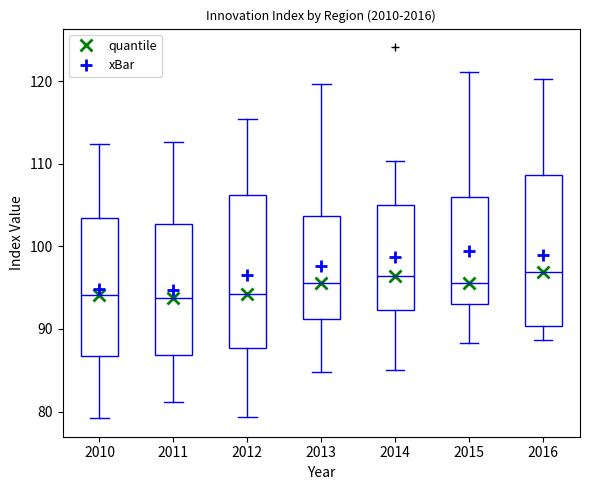

Reading left to right, transcribe this box plot: for each box, give where its median line is, the range the box spans, and where its two whiskers end, as read against the y-axis. The values are not printed on the chart, so give them approximately, as read against the axis.

2010: median 94, box 87 to 103, whiskers 79 to 112
2011: median 94, box 87 to 103, whiskers 81 to 113
2012: median 94, box 88 to 106, whiskers 79 to 115
2013: median 96, box 91 to 104, whiskers 85 to 120
2014: median 96, box 92 to 105, whiskers 85 to 110
2015: median 96, box 93 to 106, whiskers 88 to 121
2016: median 97, box 90 to 109, whiskers 89 to 120